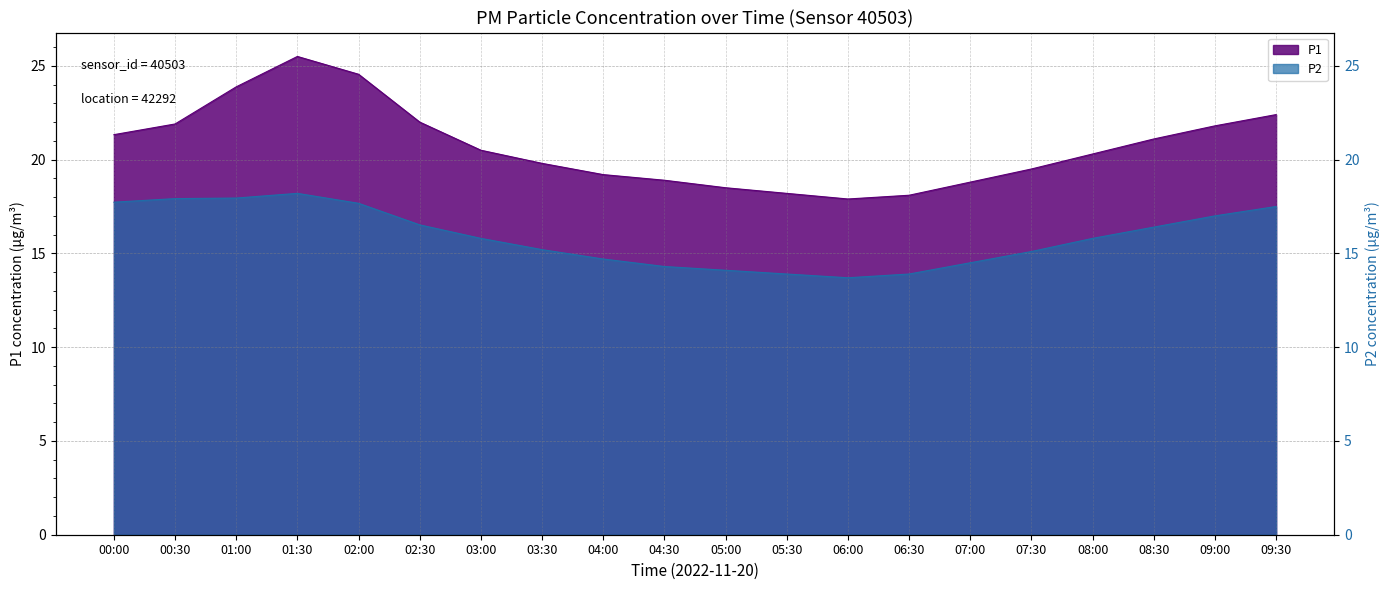

How many values in the P2 series exceed 15?

13